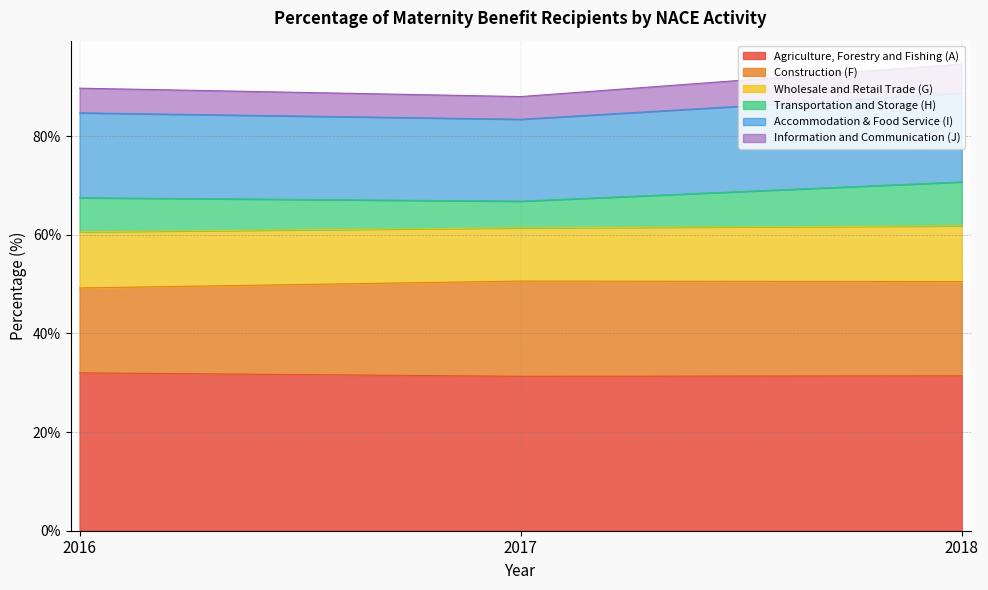

What is the highest value of the Agriculture, Forestry and Fishing (A) series?

32.0